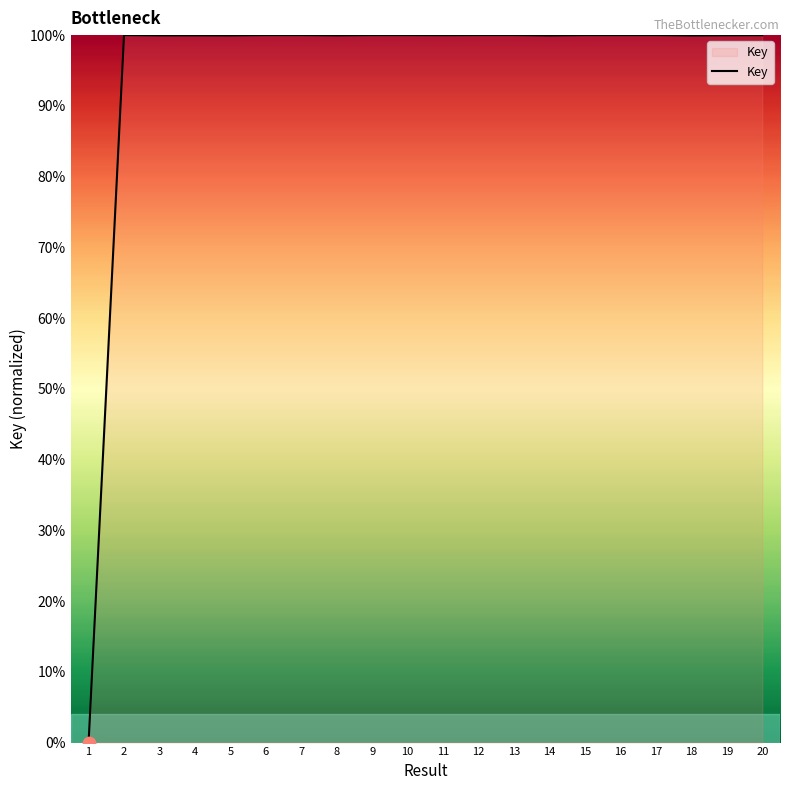

What is the ratio of the value at 4 to the value at 2?

1.0